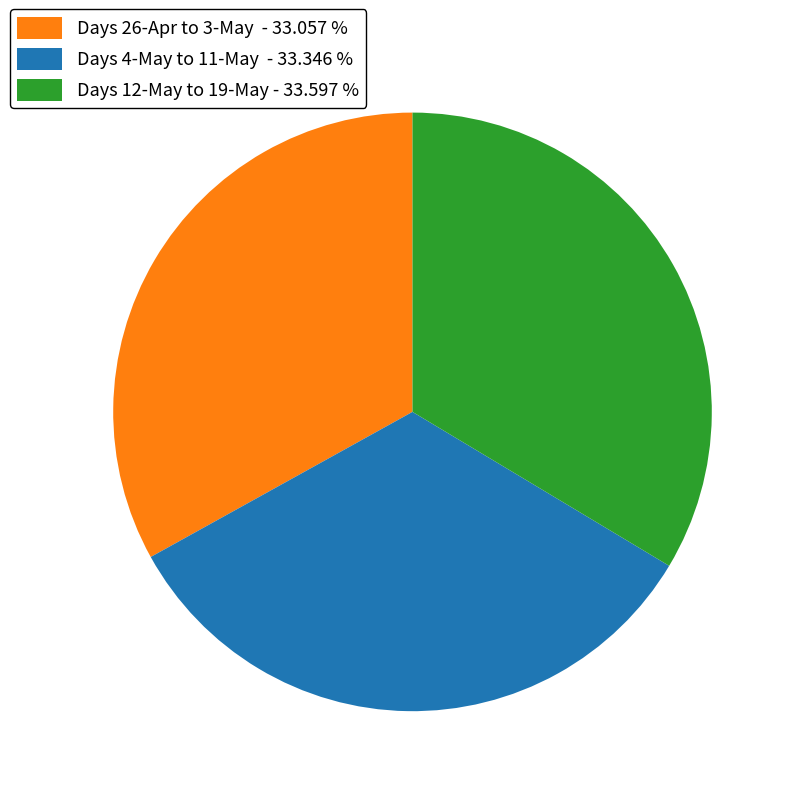

Approximately how many times larger is the value at Days 4-May to 11-May - 33.346 % compared to Days 12-May to 19-May - 33.597 %?

1.0